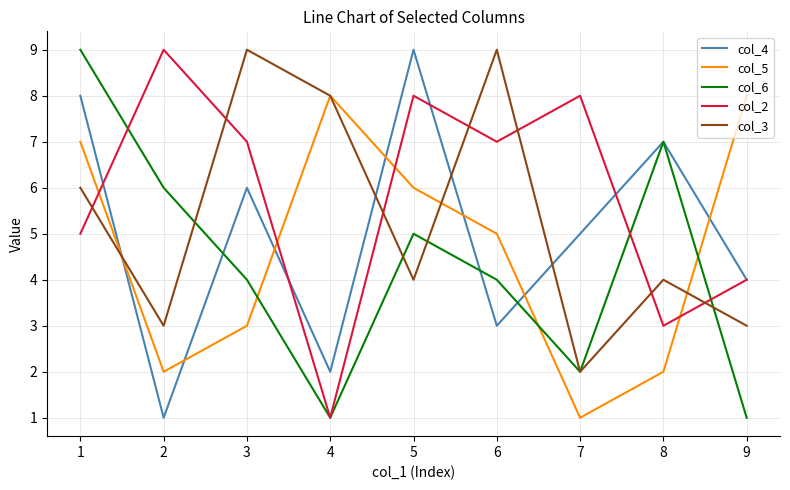

At which category does col_5 reach its first local valley?

2